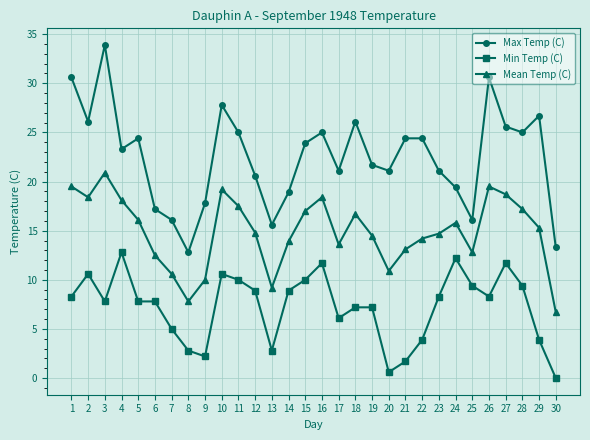

Is the value of Min Temp (C) at 28 greater than the value of Max Temp (C) at 19?

No